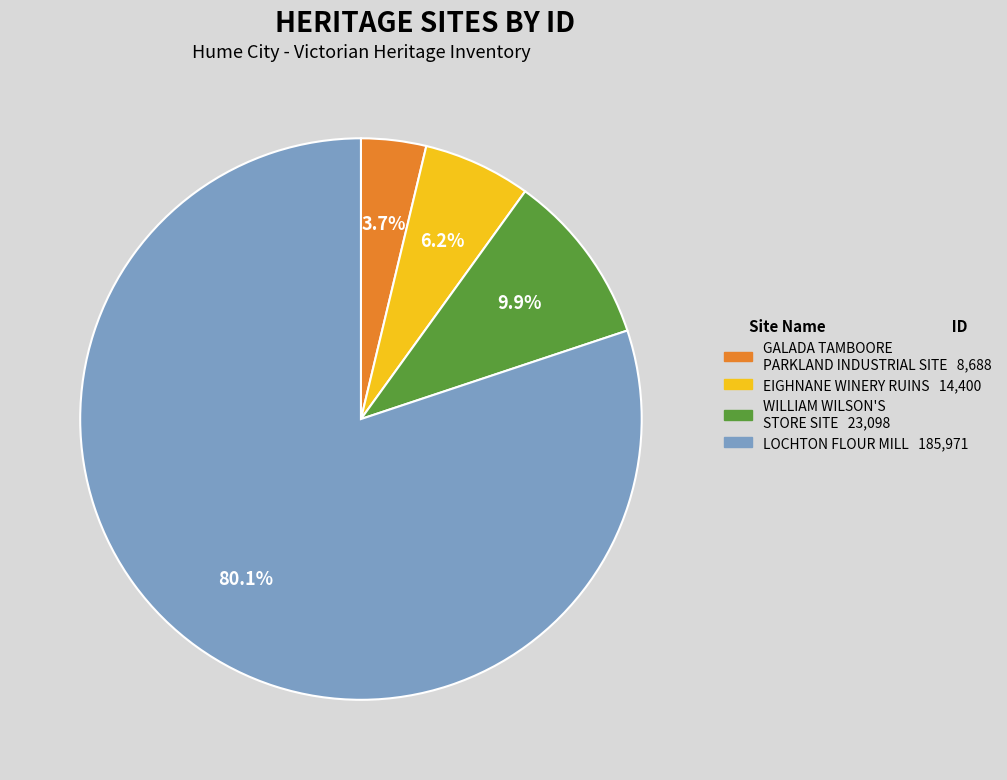

What is the ratio of the value at EIGHNANE WINERY RUINS to the value at WILLIAM WILSON'S STORE SITE?

0.6